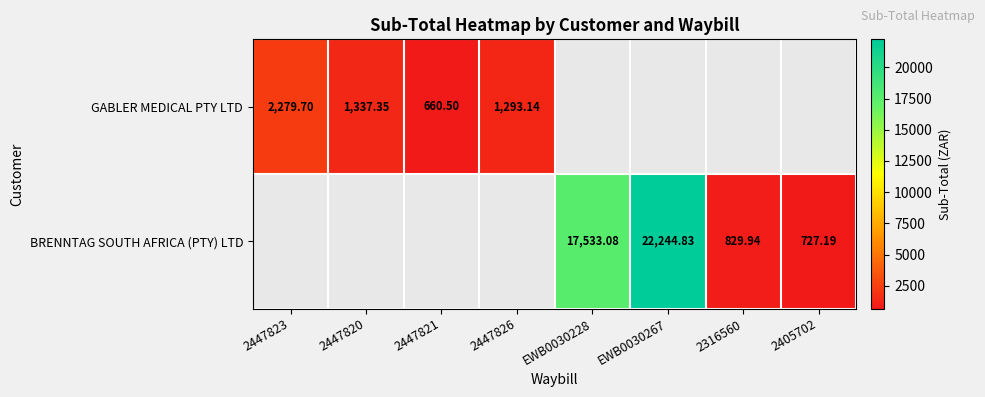

Is the value of BRENNTAG SOUTH AFRICA (PTY) LTD at 2405702 greater than the value of GABLER MEDICAL PTY LTD at 2447823?

No